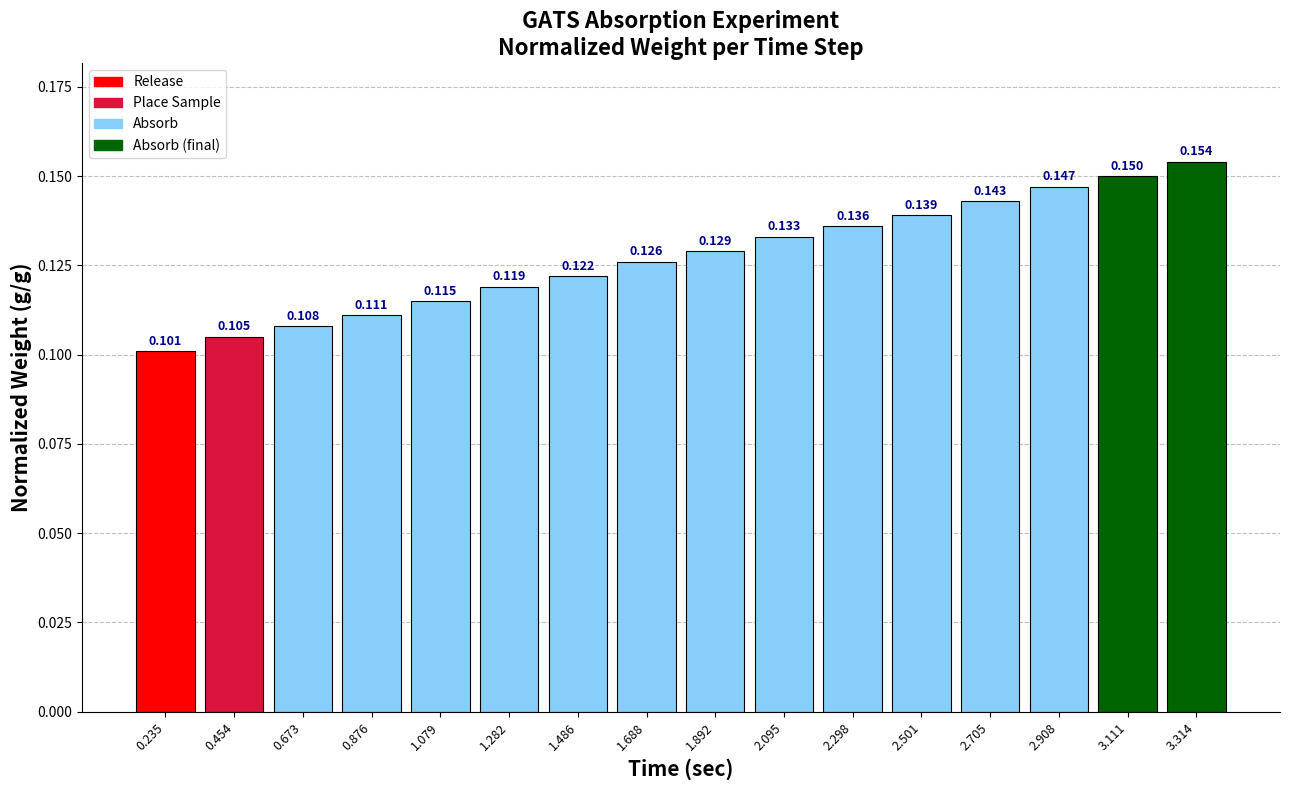

What position from the right is 1.892?

8